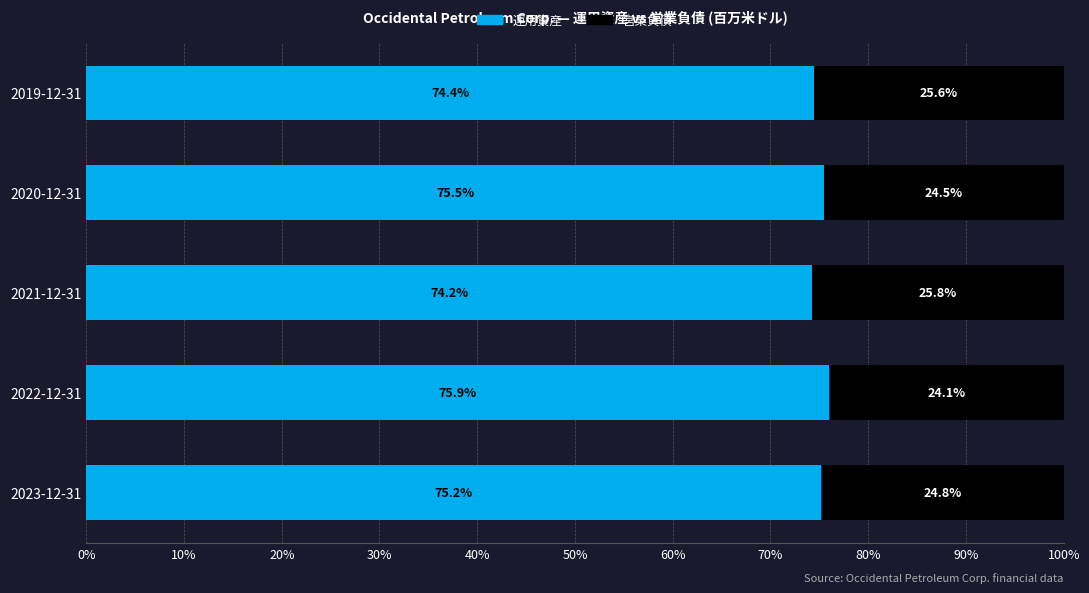

What is the highest value of the 運用資産 series?

75.9